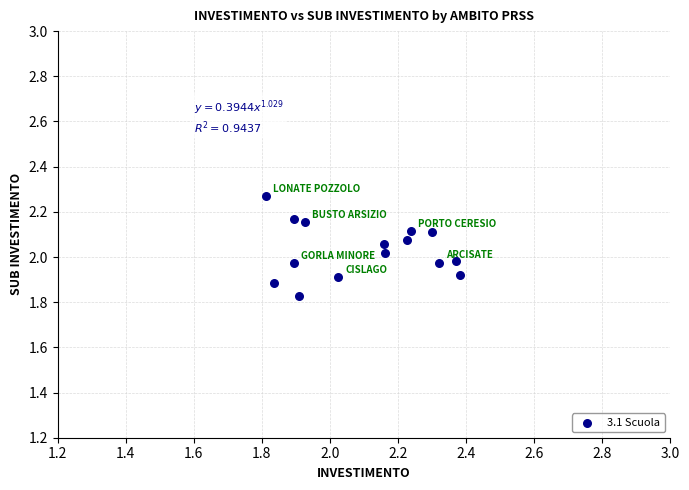

What is the range of X values (max minus min)?

0.6